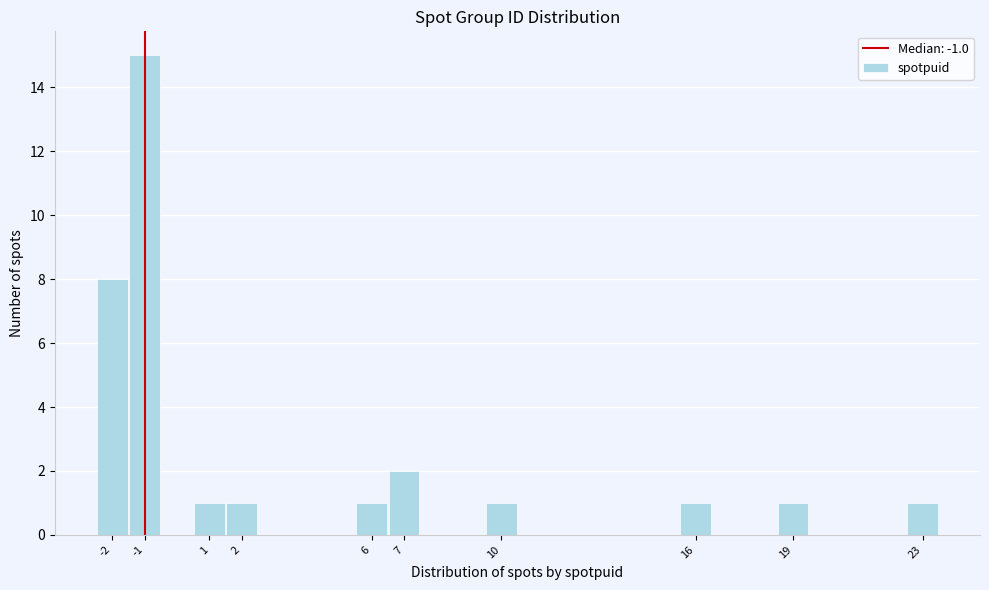

Over which range of the x-axis is the bar tallest?

-1.5 to -0.5